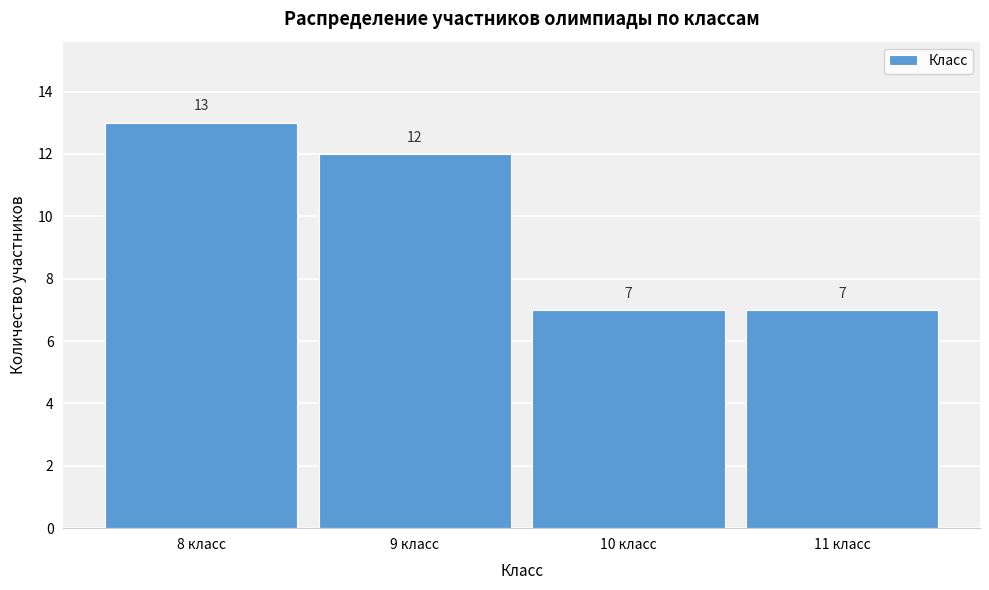

Reading left to right, what are all the values shown in this chart?

8 класс=13	9 класс=12	10 класс=7	11 класс=7